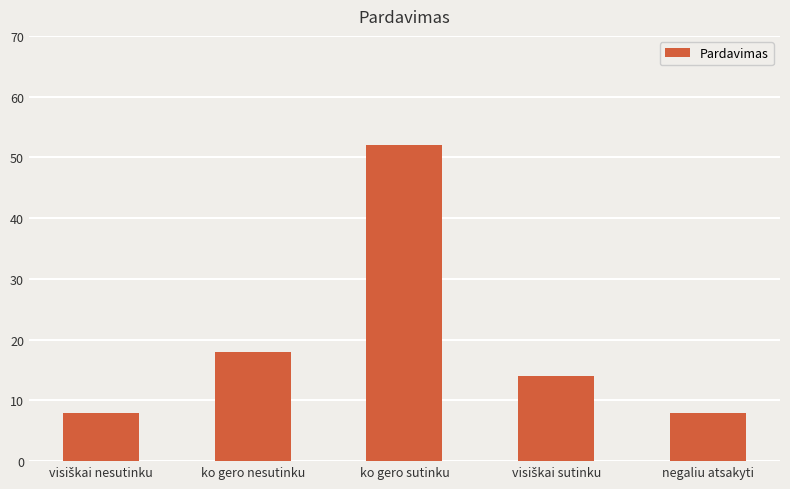

Reading right to left, list all the values displayed in this chart.

8	14	52	18	8